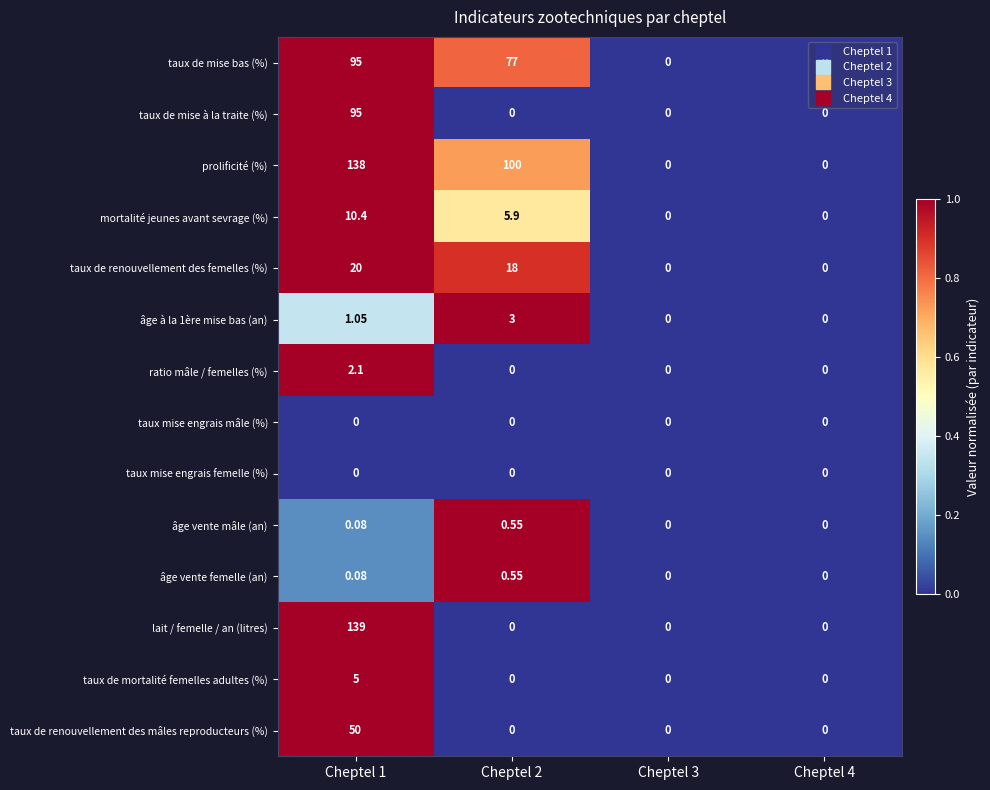

Which series has the widest spread of values?

lait / femelle / an (litres)